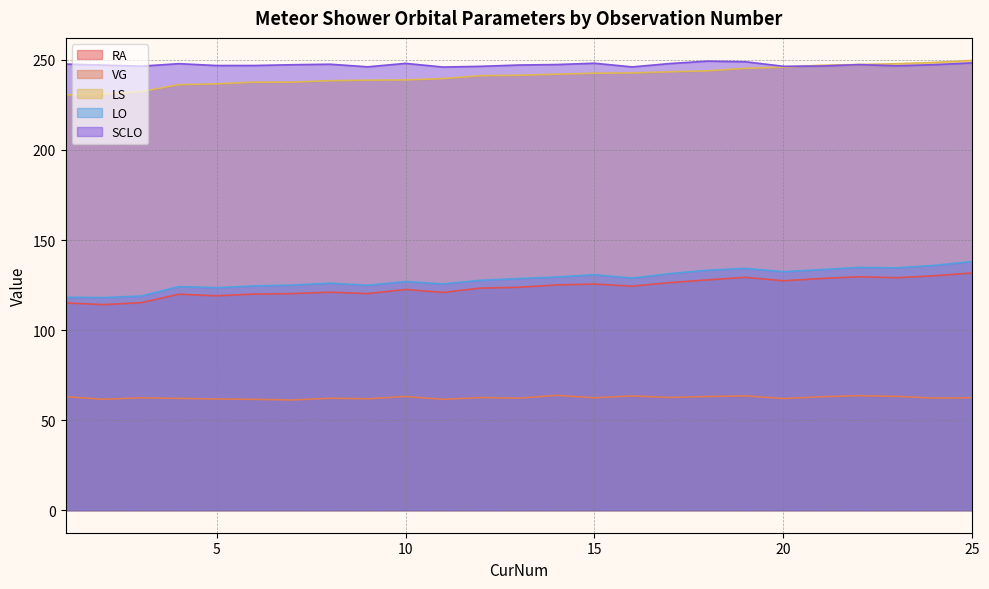

At which category is the sum across all series the highest?

25